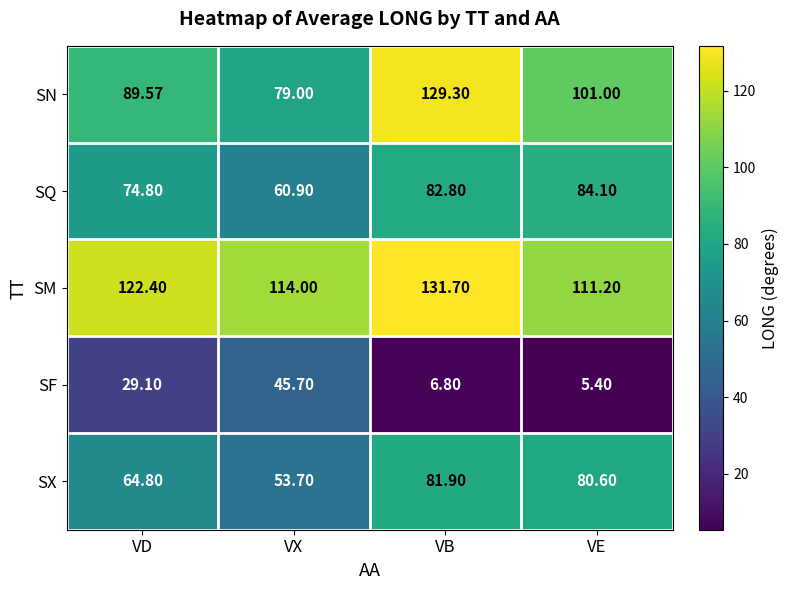

Which series changed the most between VX and VE?

SF